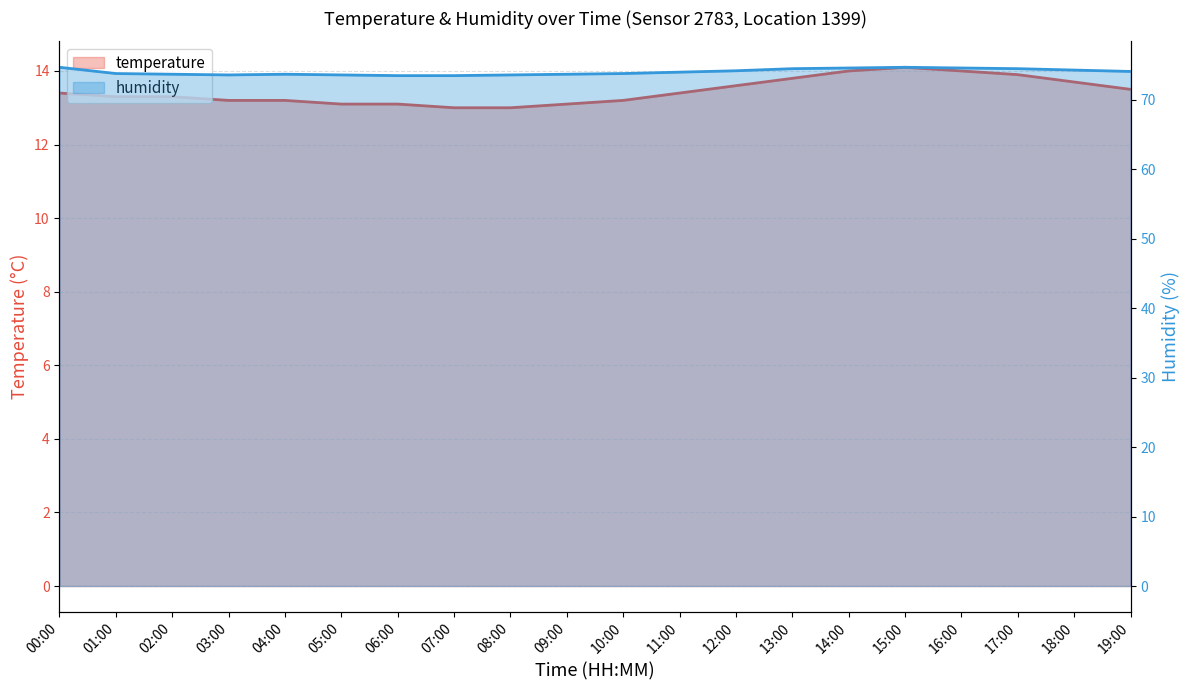

What is the sum of all humidity values?

1480.7